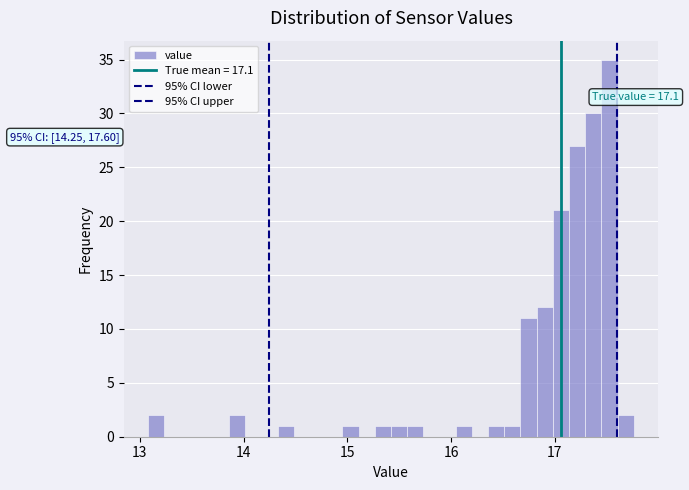

Read against the x-axis, roughly where is the centre of the tallest bar?

17.5